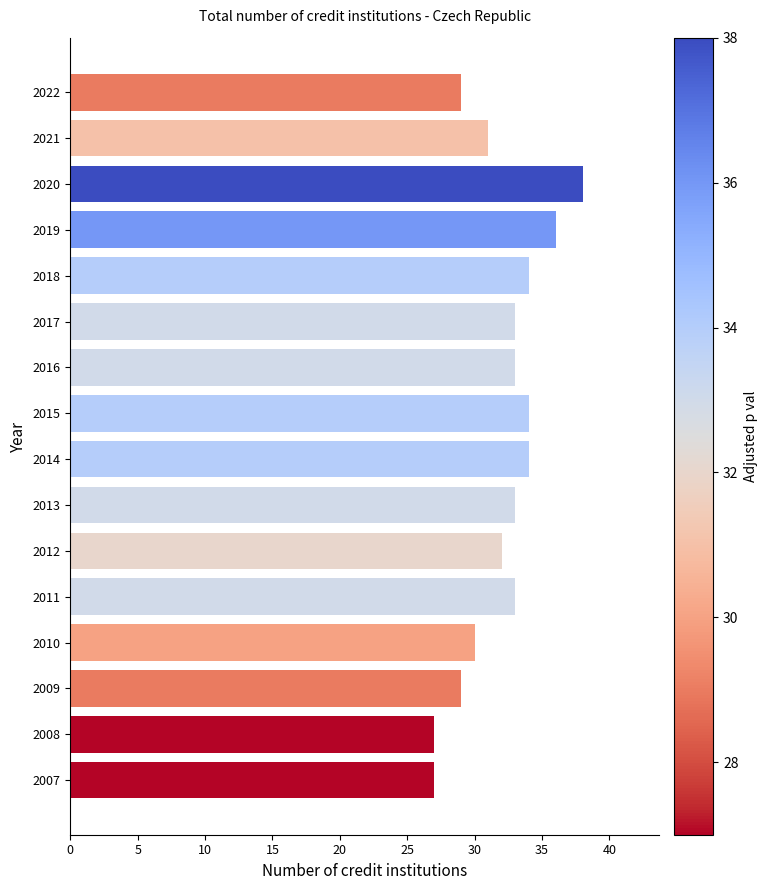

Are the bars horizontal?

Yes